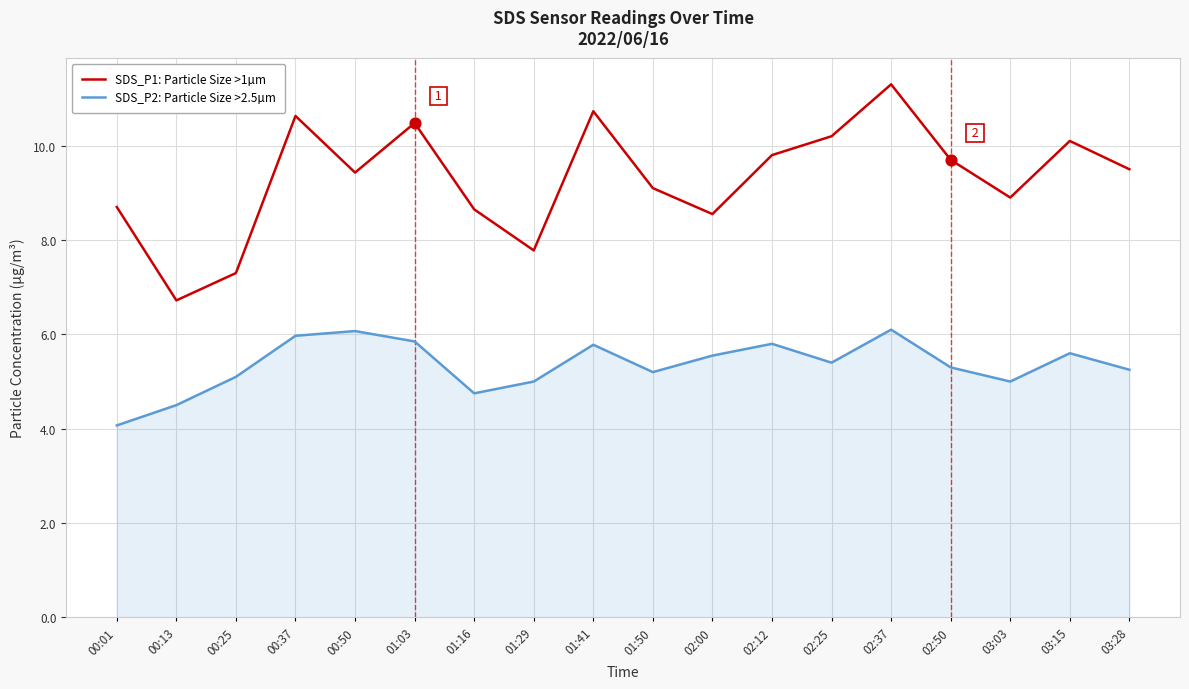

At which category is the sum across all series the highest?

02:37